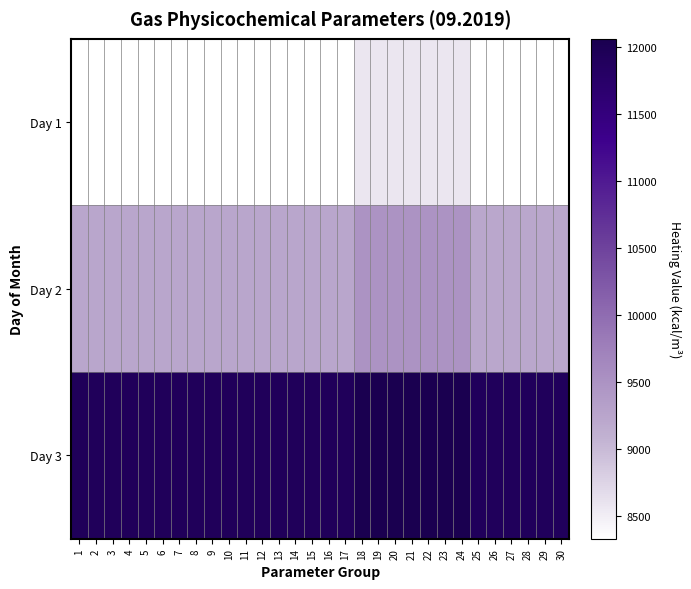

Which category has the lowest value across all series?

25